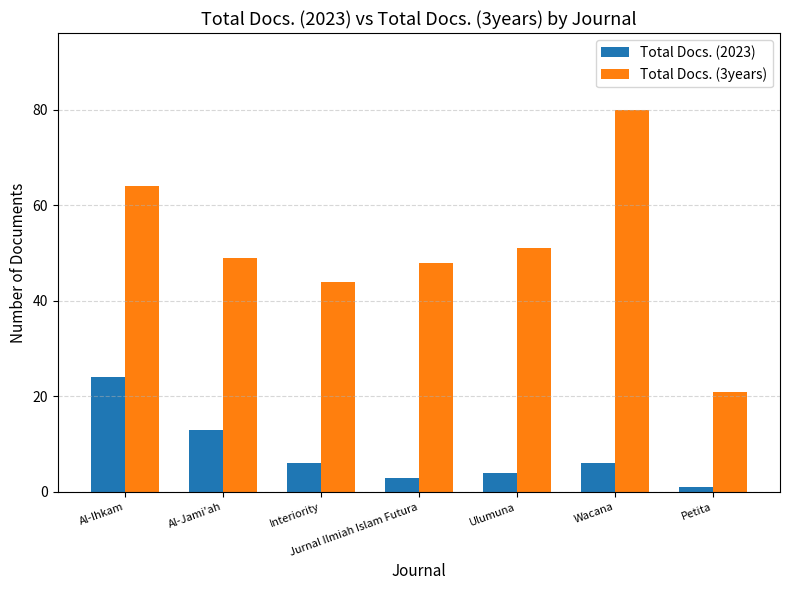

What is the label of the 2nd bar from the left?

Al-Jami'ah